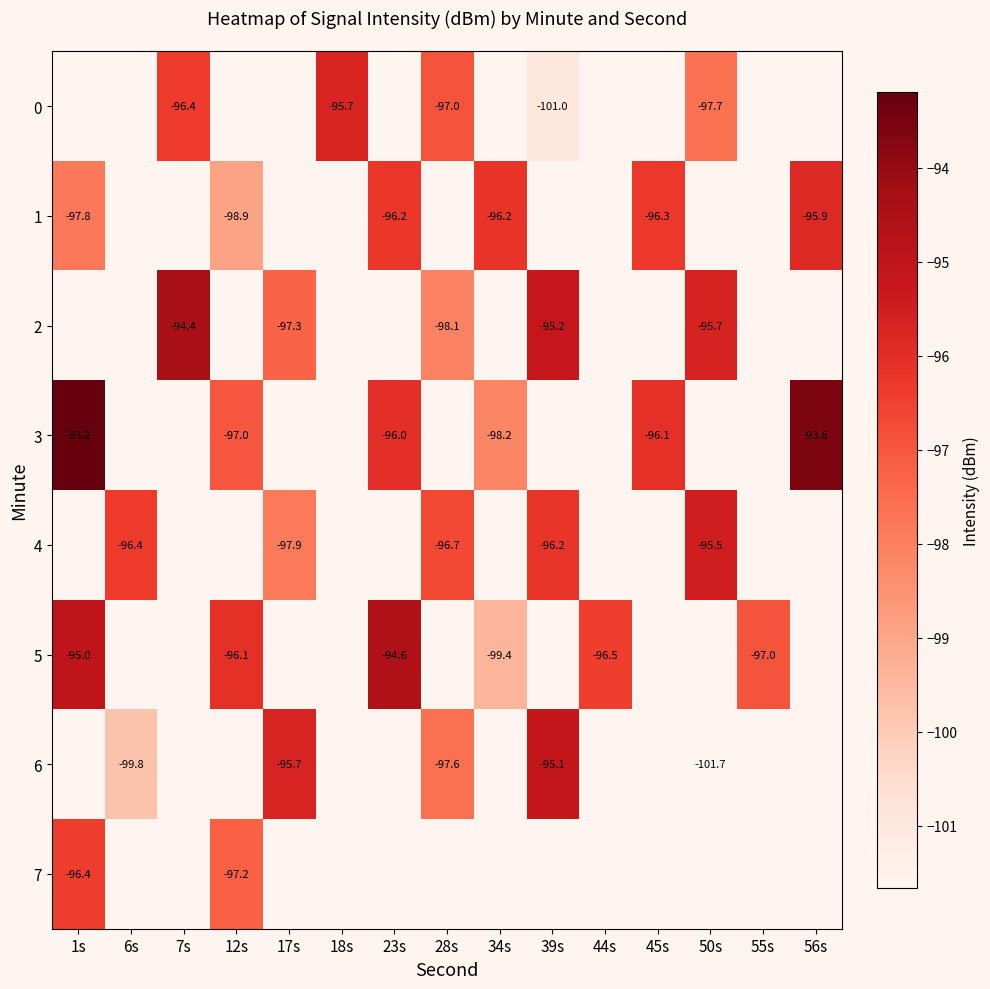

Is the value of 4 at 6s greater than the value of 3 at 1s?

No